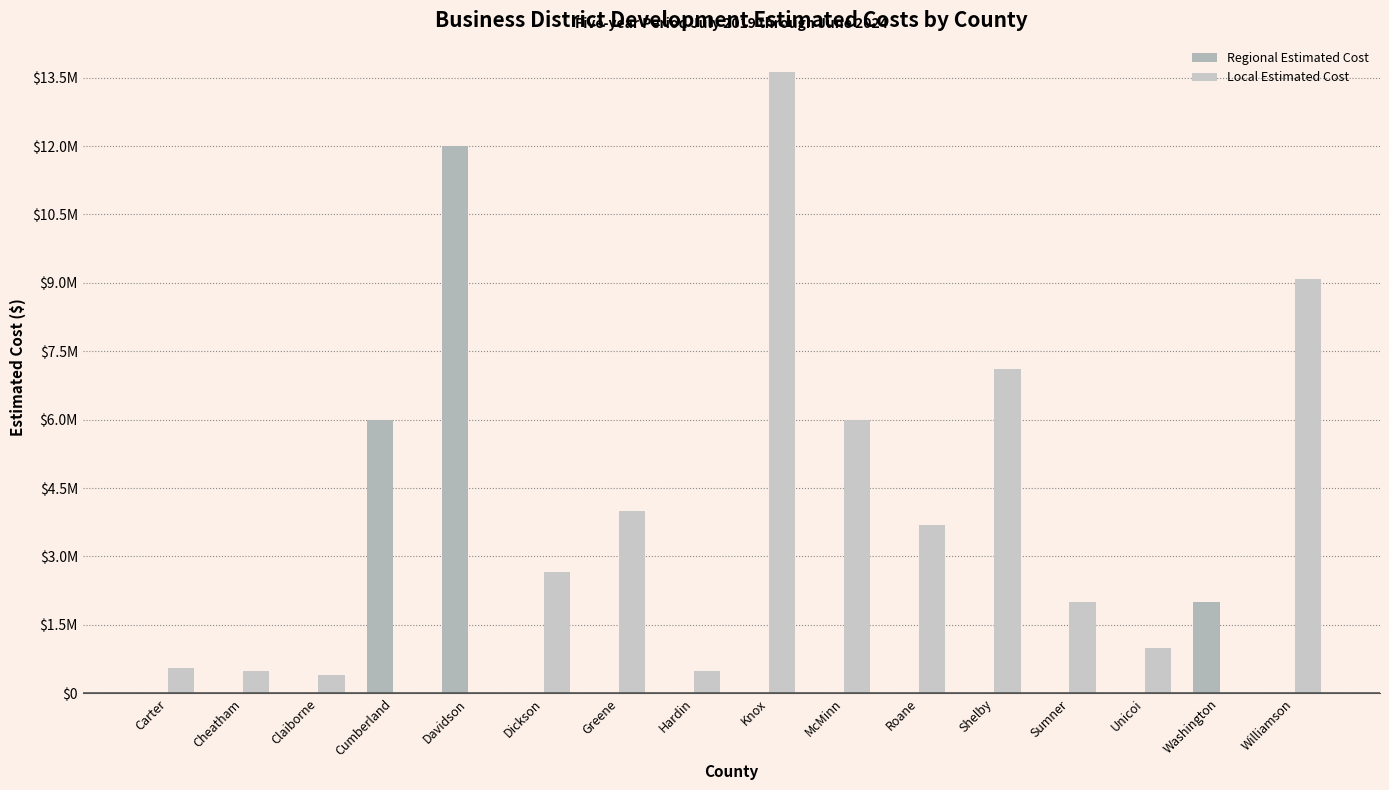

Are the bars horizontal?

No